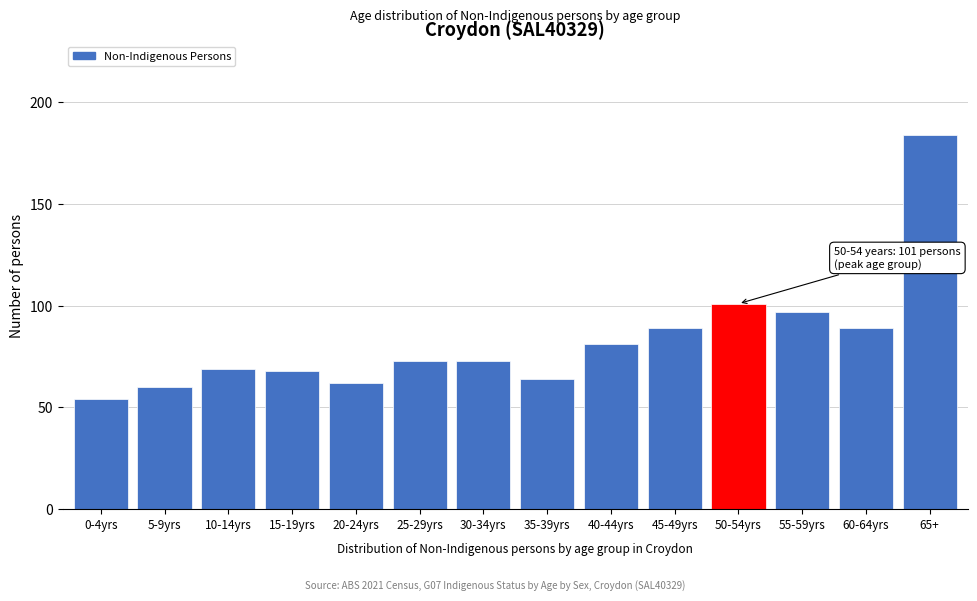

Reading right to left, what are all the values shown in this chart?

184	89	97	101	89	81	64	73	73	62	68	69	60	54